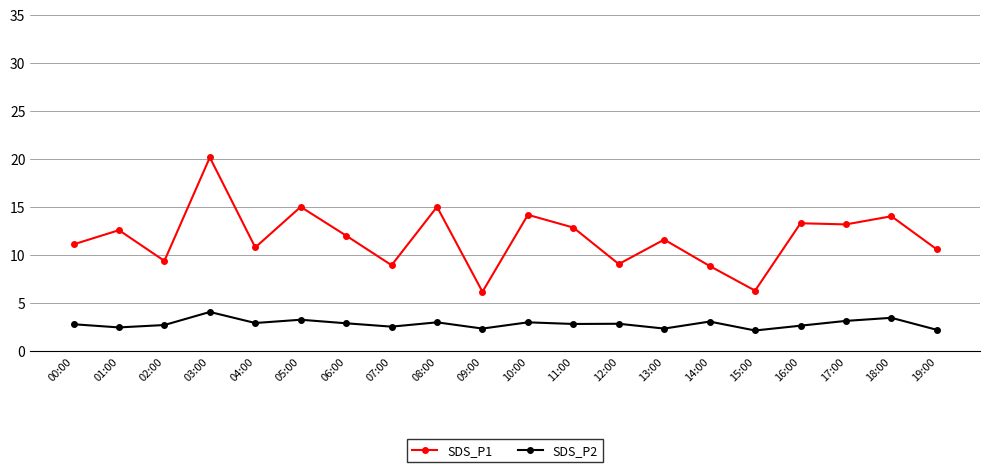

How many lines are shown in the chart?

2